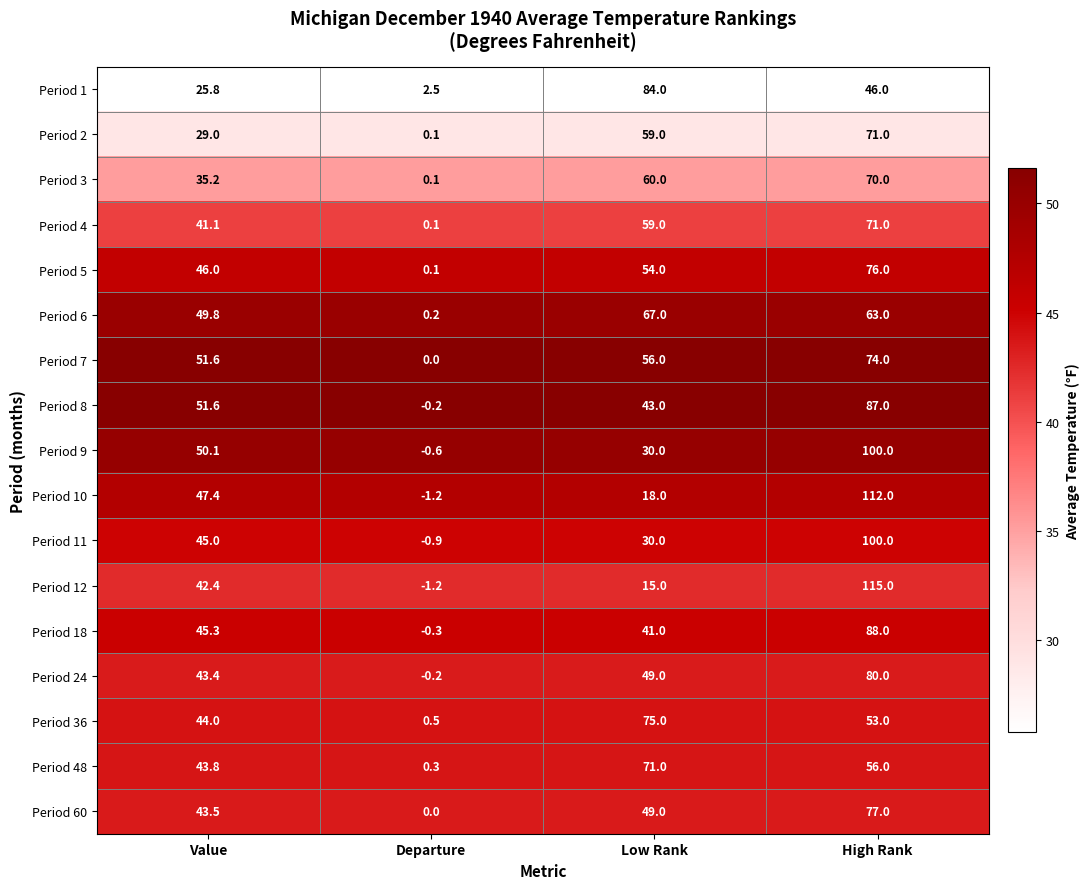

Which series has the largest total across all categories?

Period 7